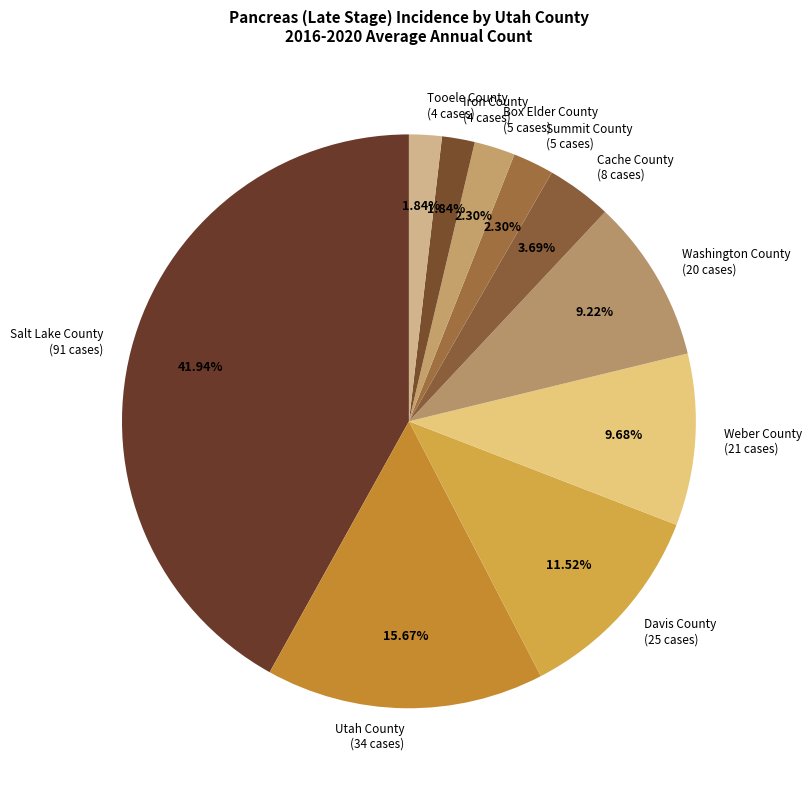

Is the sum of Iron County (4 cases) and Davis County (25 cases) greater than half?

No